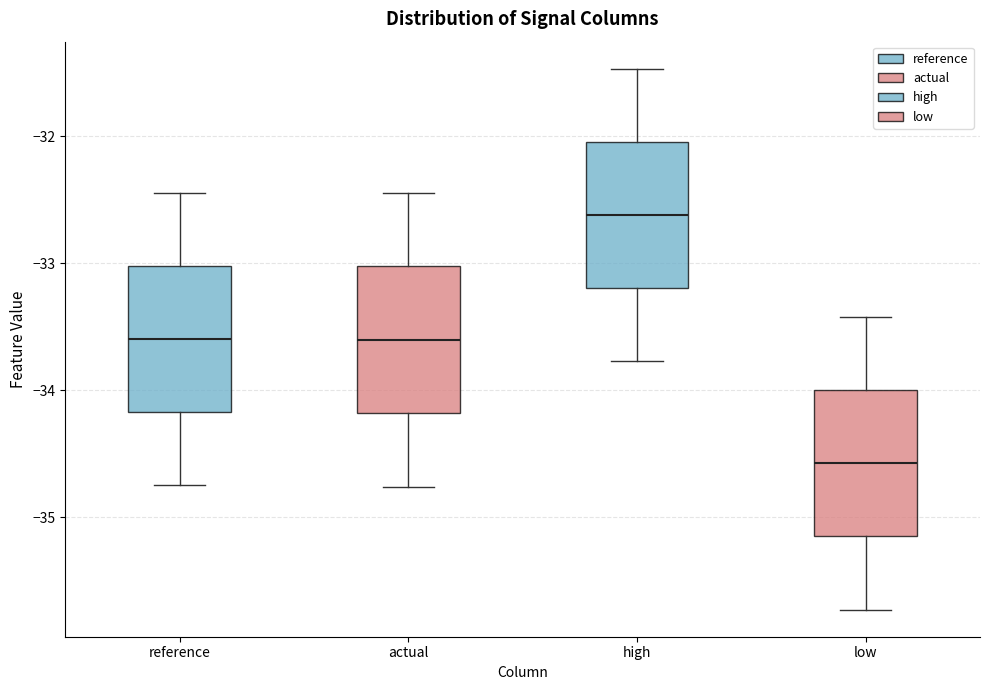

Reading left to right, transcribe this box plot: for each box, give where its median line is, the range the box spans, and where its two whiskers end, as read against the y-axis. The values are not printed on the chart, so give them approximately, as read against the axis.

reference: median -33.6, box -34.2 to -33.0, whiskers -34.7 to -32.4
actual: median -33.6, box -34.2 to -33.0, whiskers -34.8 to -32.4
high: median -32.6, box -33.2 to -32.0, whiskers -33.8 to -31.5
low: median -34.6, box -35.2 to -34.0, whiskers -35.7 to -33.4